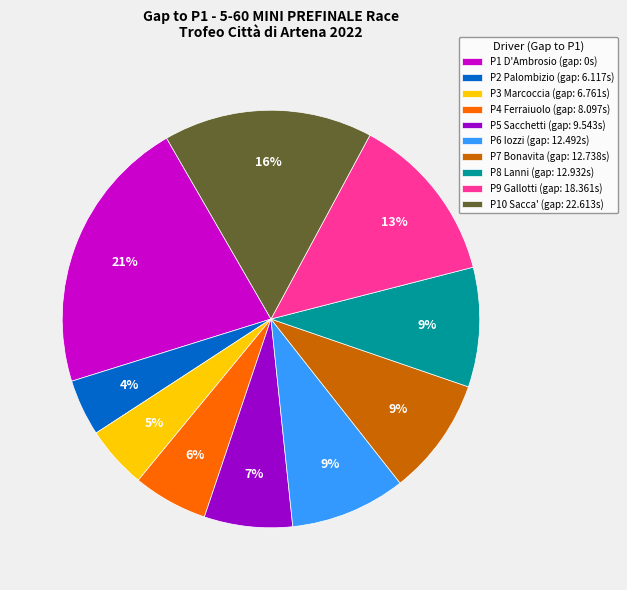

To the nearest percent, what is the average slice percentage?

10%